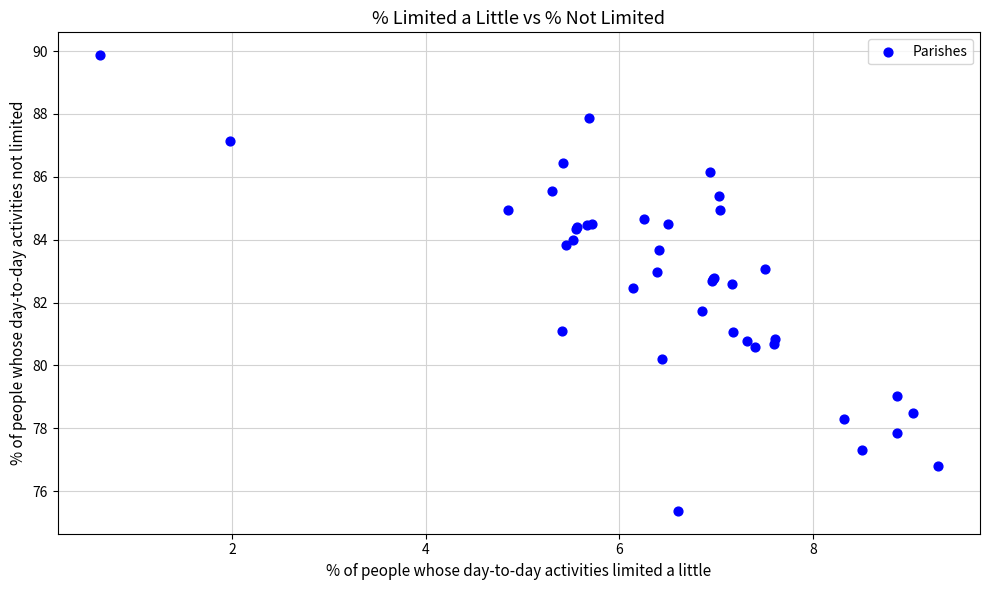

What Y value in the scatter plot is closest to 82?

81.7